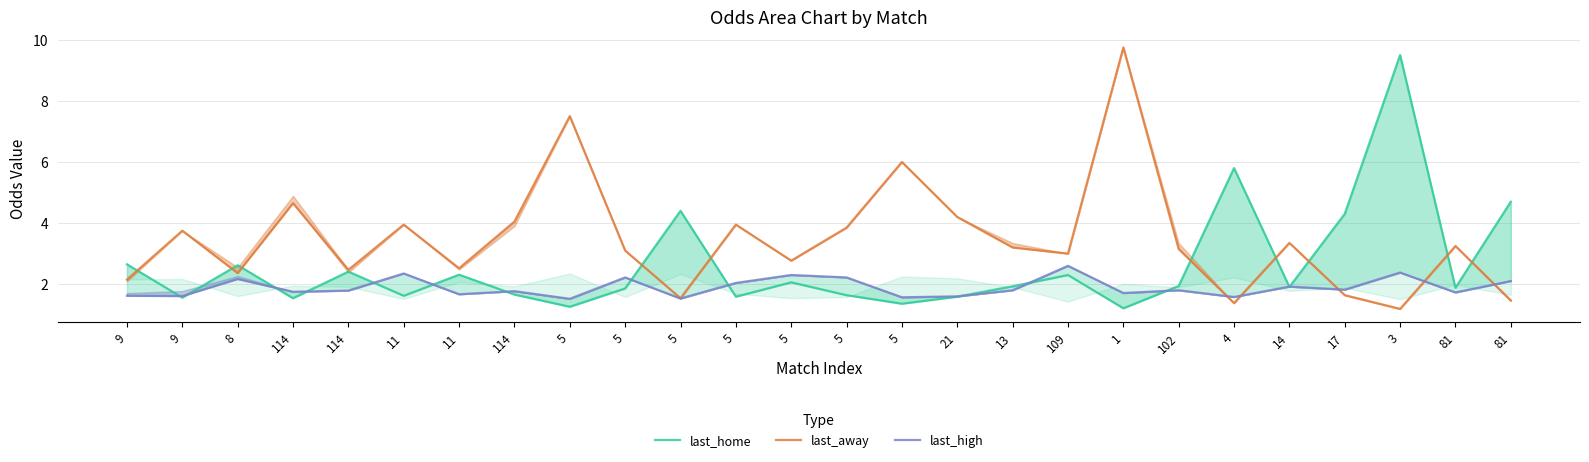

Rank the series at 4 from lowest to highest value.

last_away, last_high, last_home